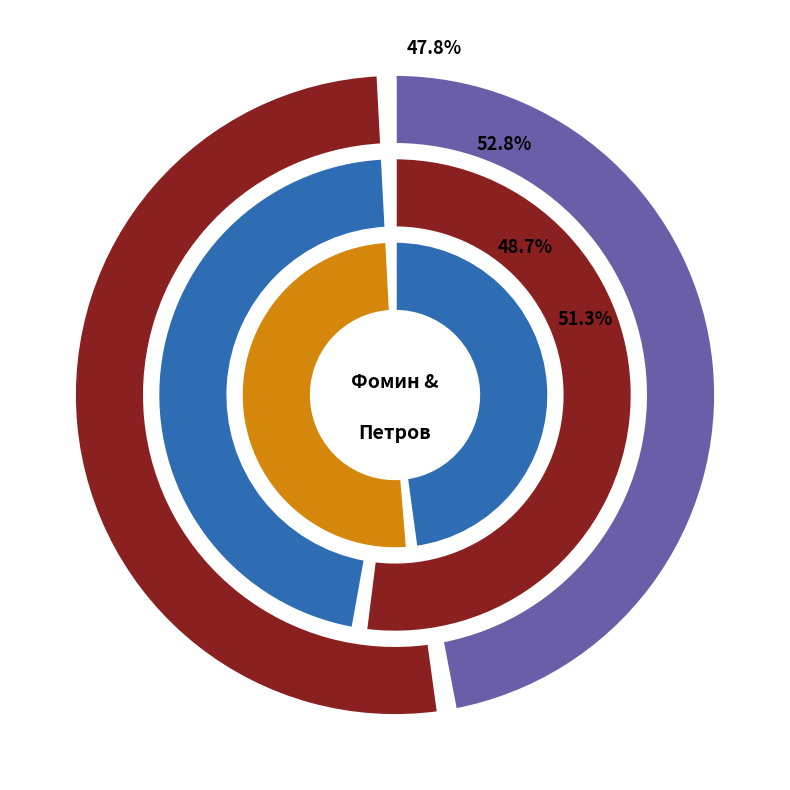

Which has a higher value, Фомин Роман or Петров Сергей?

Петров Сергей